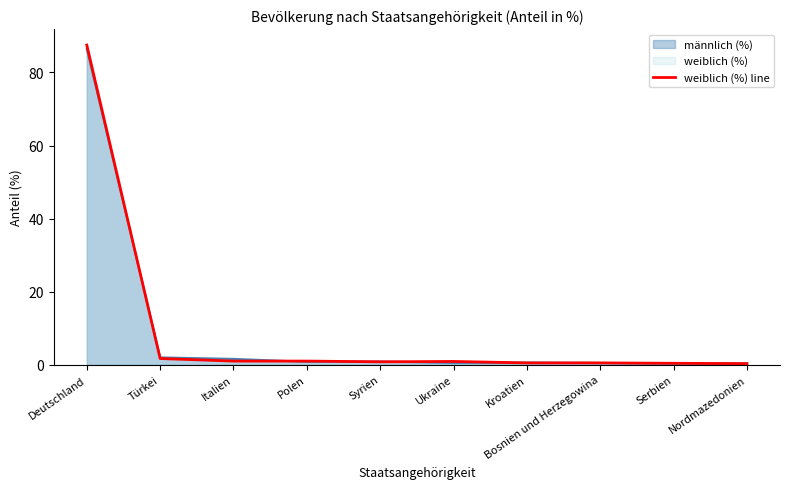

What is the smallest value displayed?

0.3